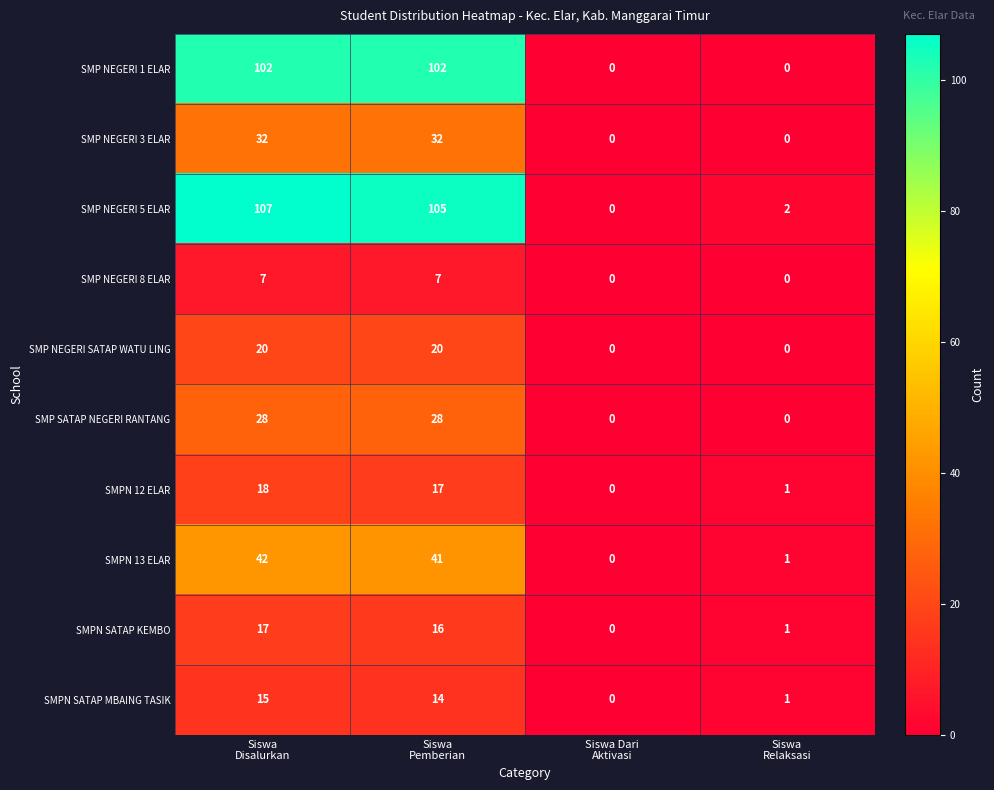

Which series has the largest total across all categories?

SMP NEGERI 5 ELAR